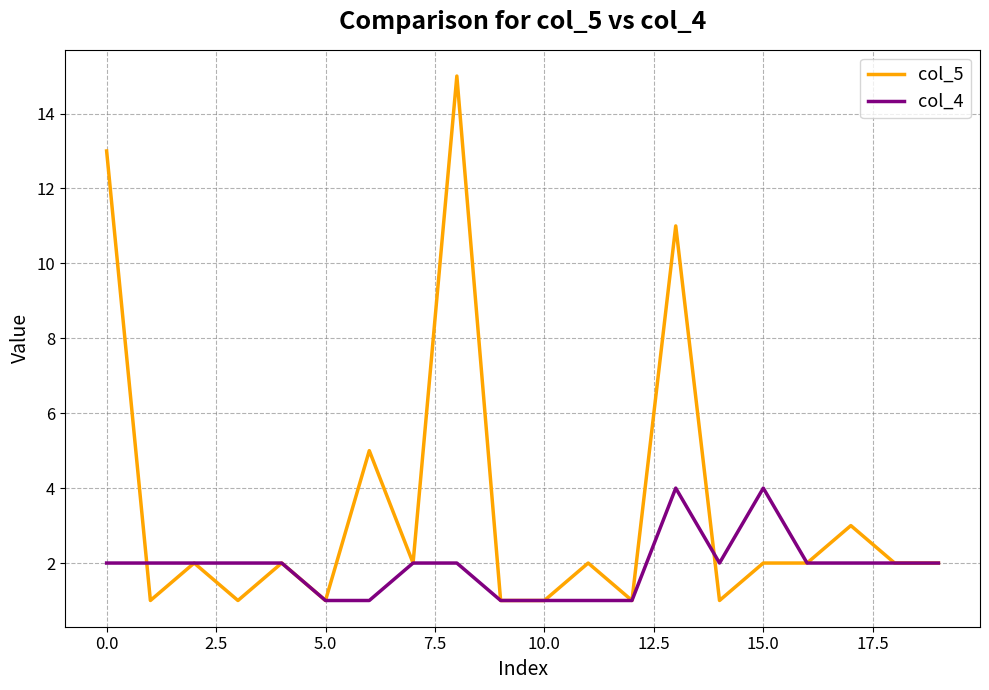

List the series in order of their overall mean, lowest first.

col_4, col_5